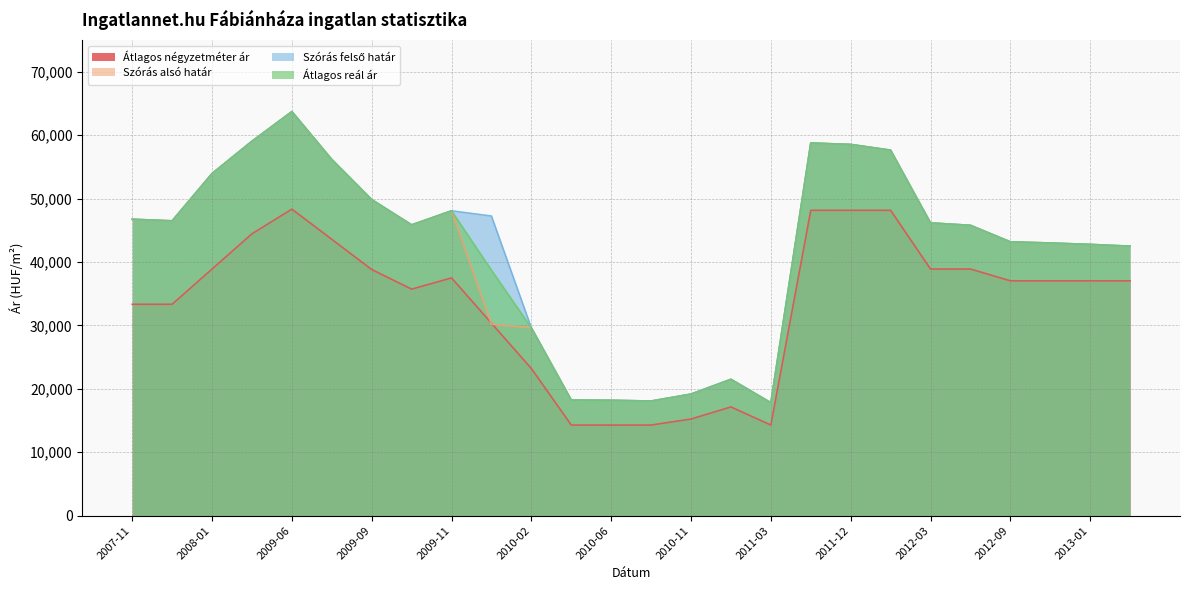

At which label is Átlagos reál ár closest to 40758?

2013-03